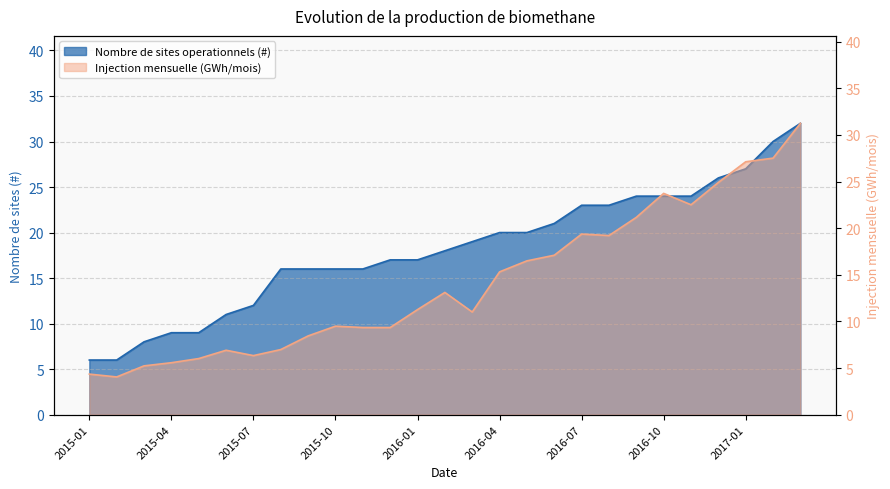

What is the total value across all series at 2016-09?

45.2